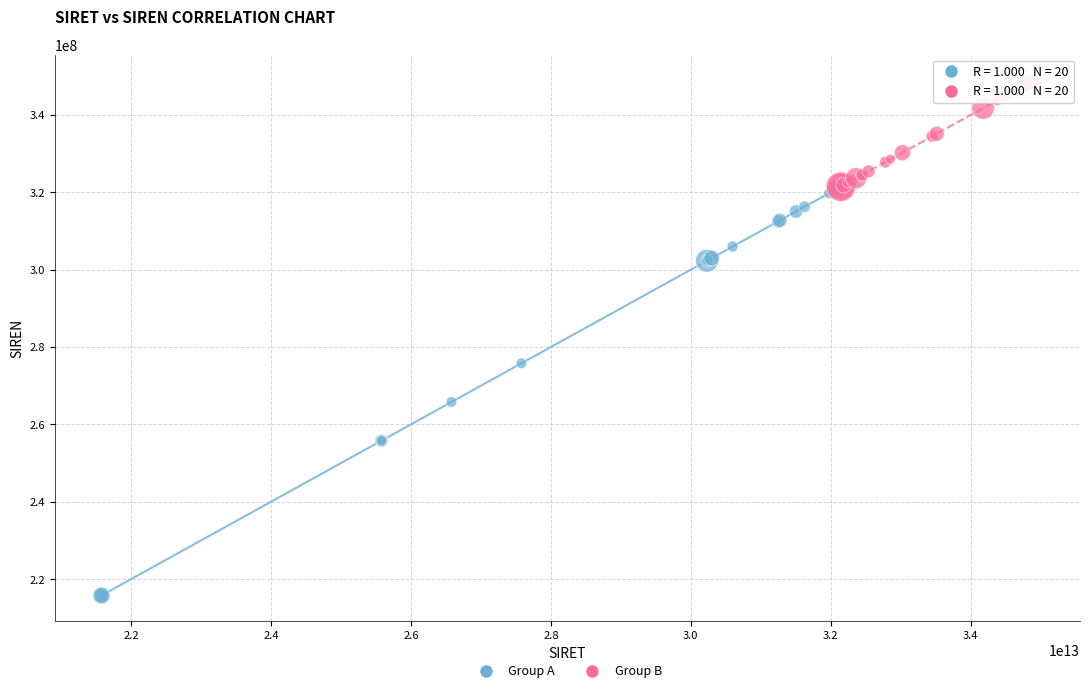

What are all the series names shown in the legend?

Group A, Group B